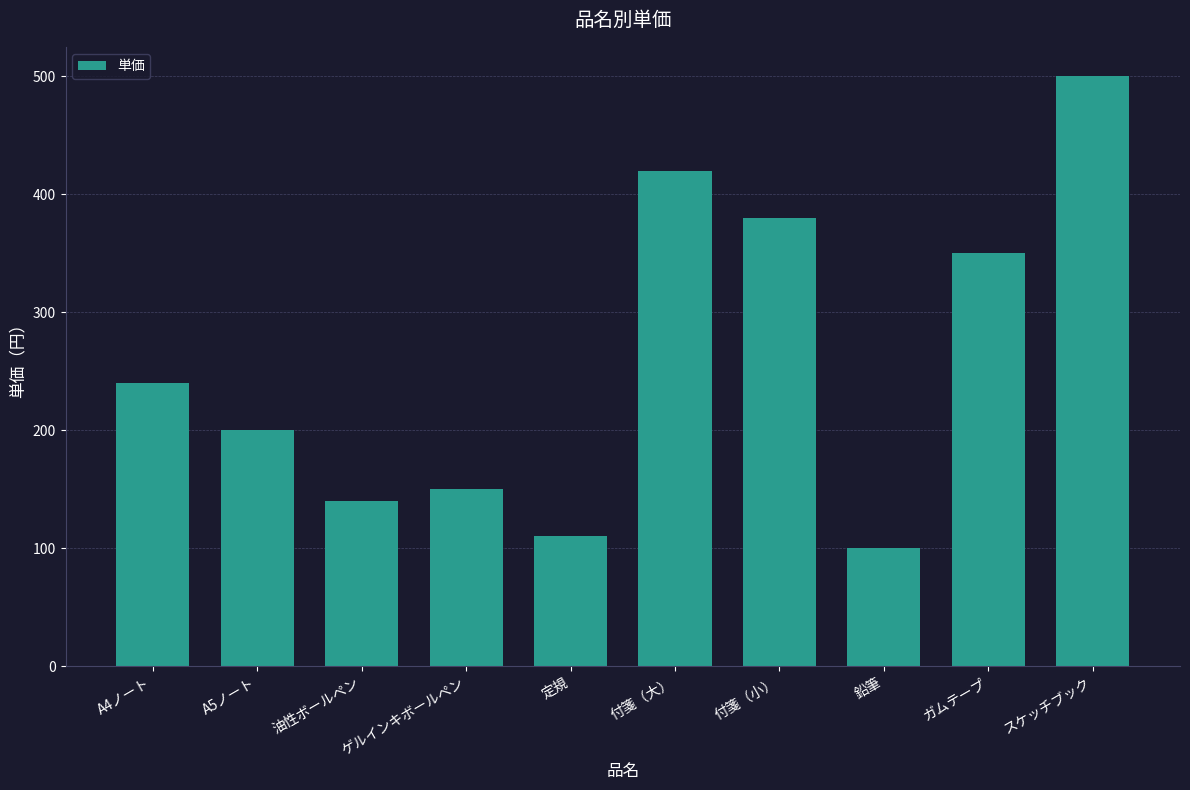

Does the chart contain any negative values?

No